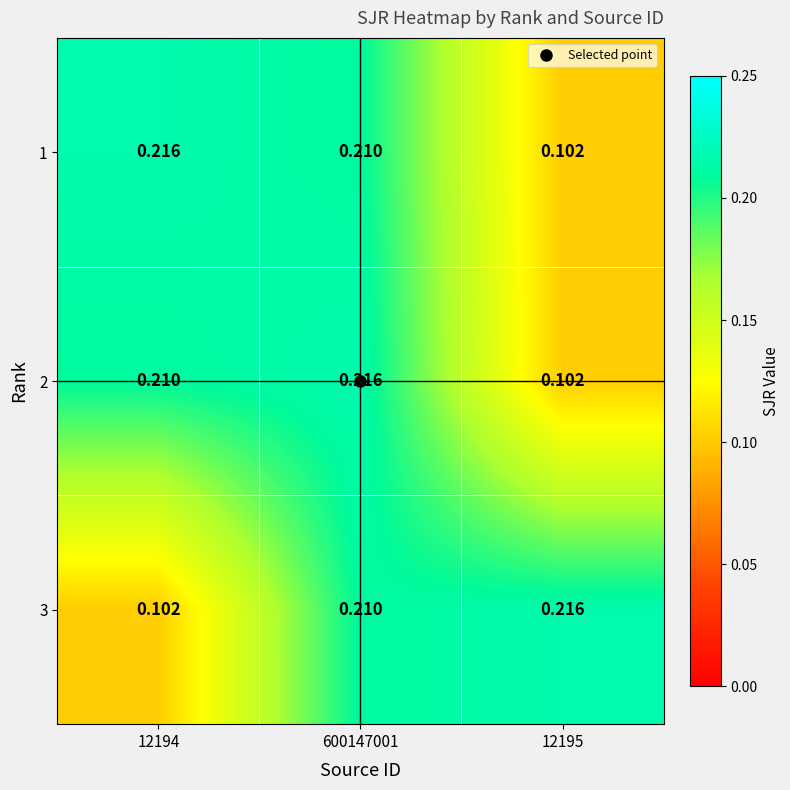

Is the value of 2 at 12194 greater than the value of 1 at 12195?

Yes